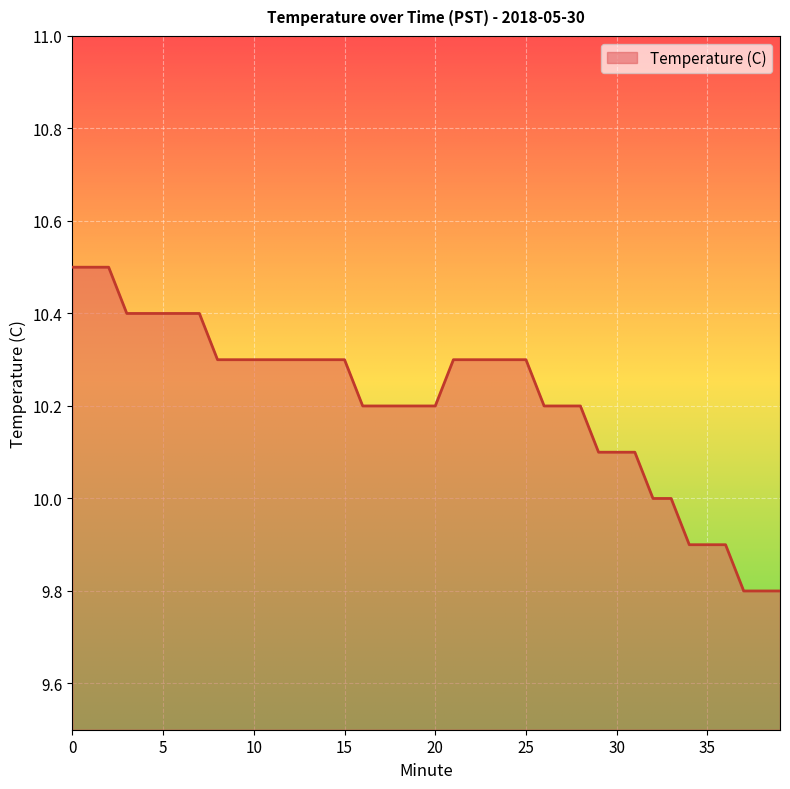

What is the smallest value displayed?

9.8